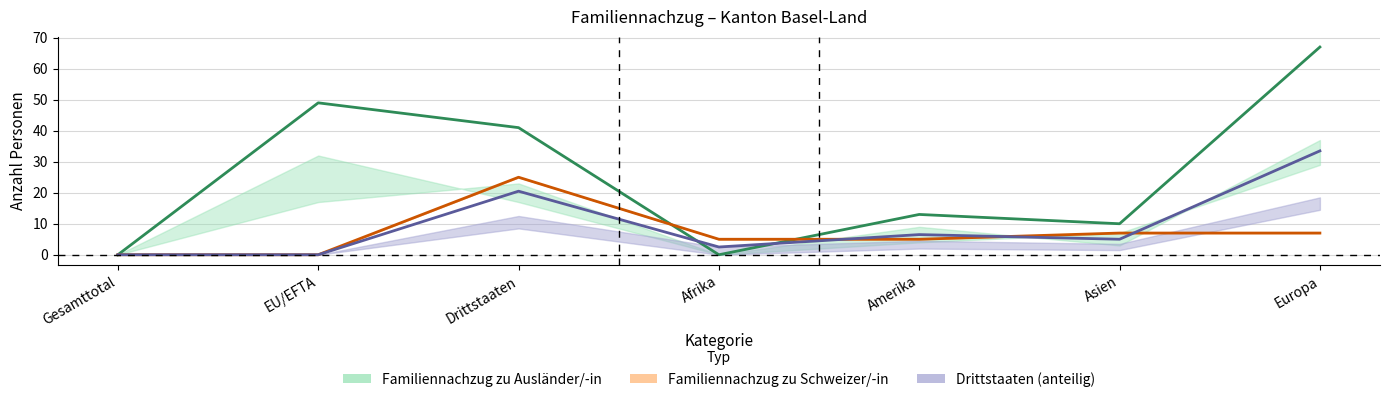

Does the chart have visible grid lines?

Yes